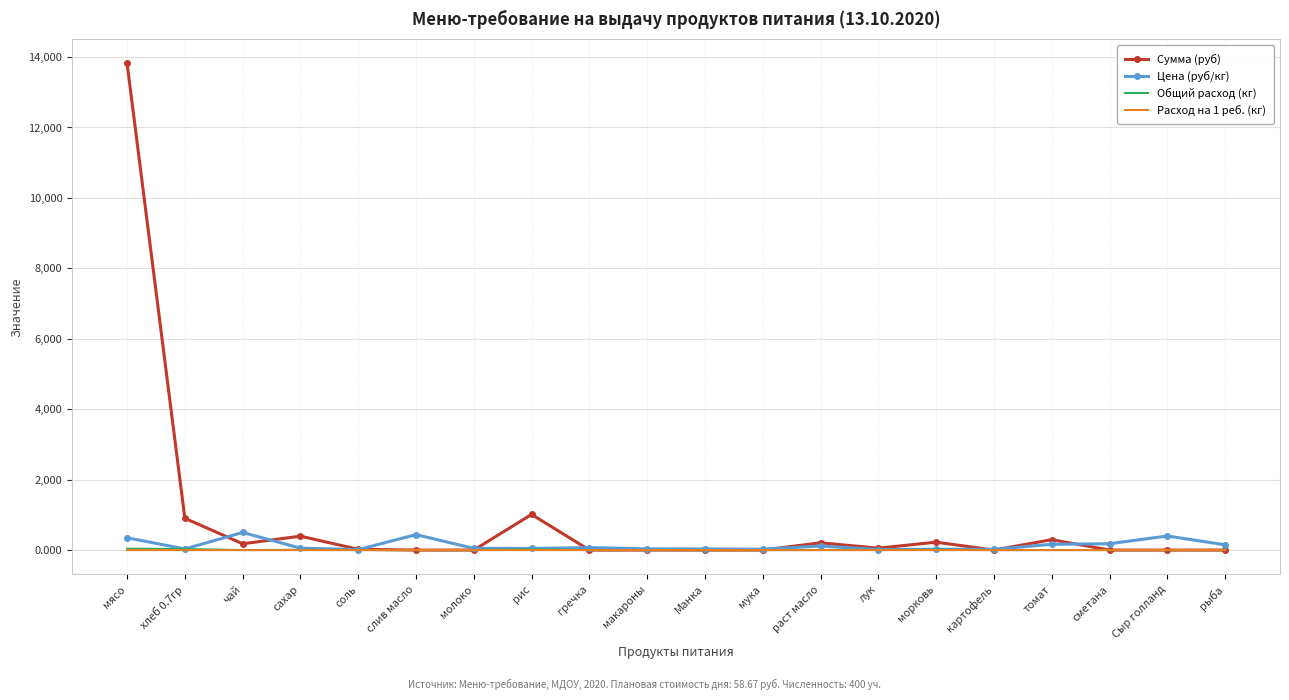

What is the average value of the Общий расход (кг) series?

5.8